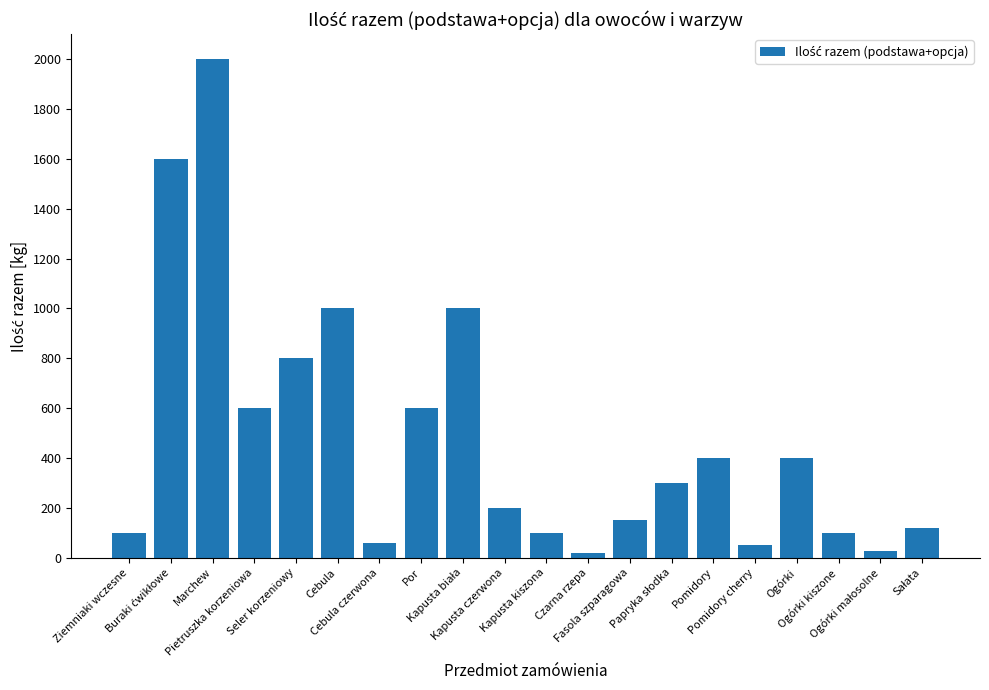

What is the average value?

481